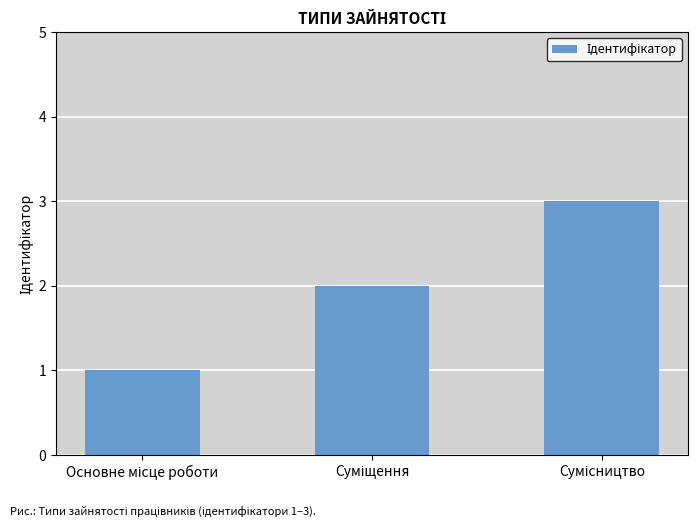

What is the sum of all values?

6